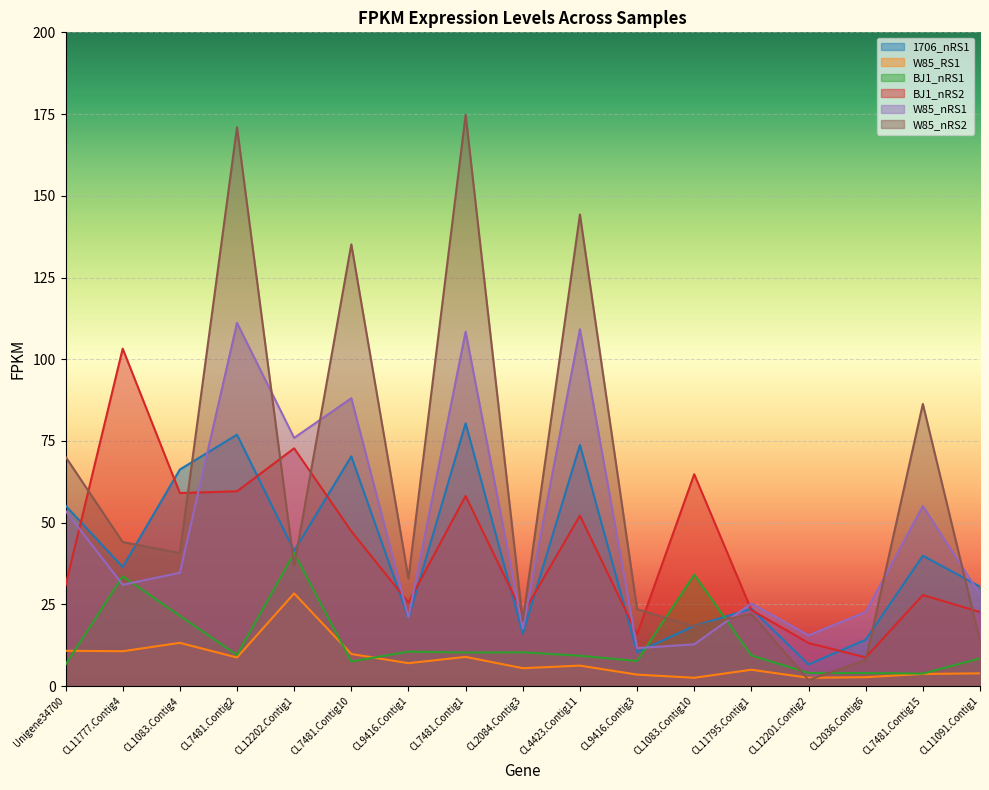

Which series ends up on top after the final intersection of W85_nRS2 and BJ1_nRS1?

W85_nRS2